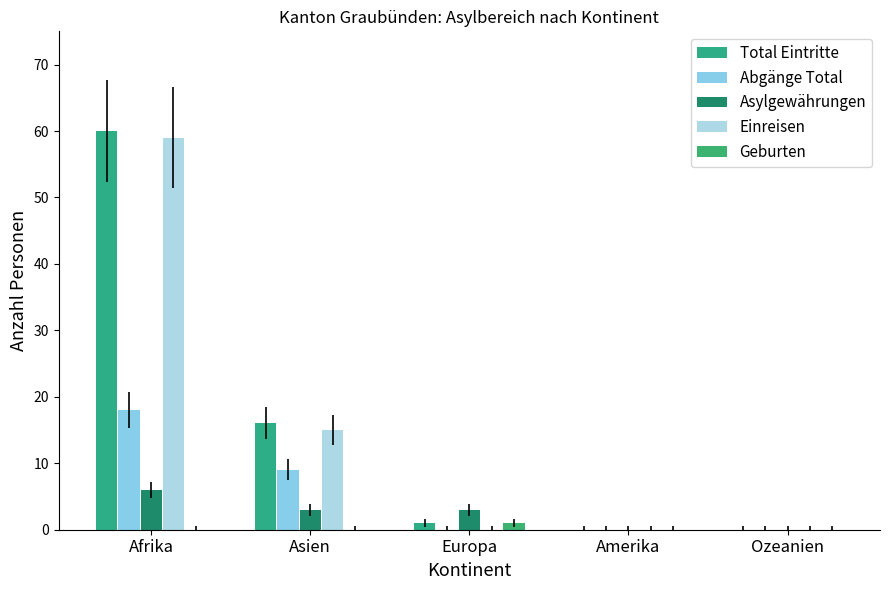

What is the average value of the Abgänge Total series?

5